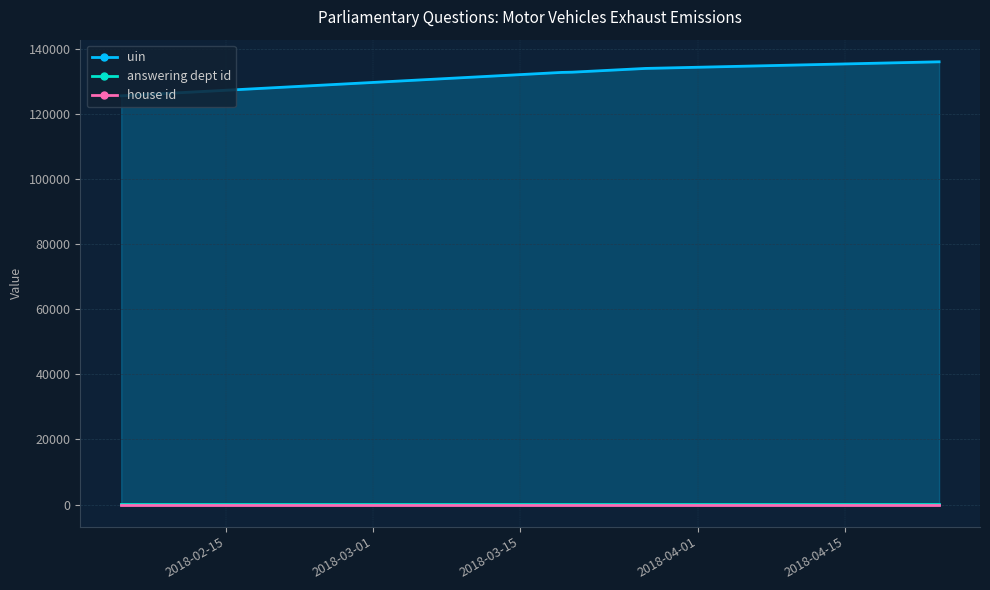

At which label is answering dept id closest to 27?

2018-02-15